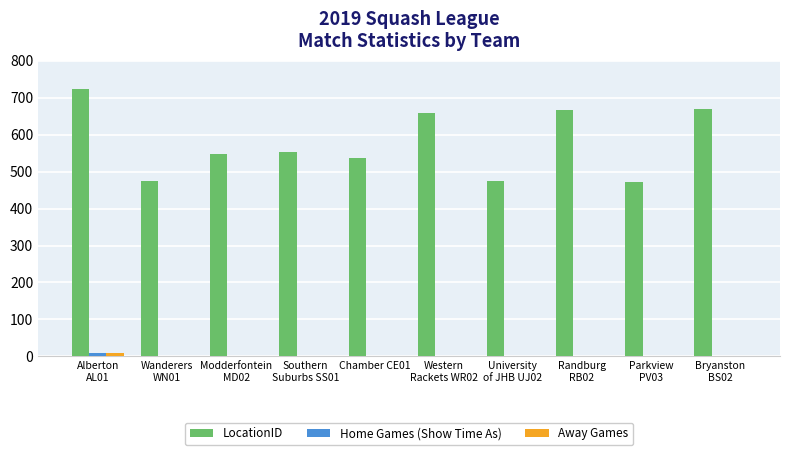

What is the average value of the Home Games (Show Time As) series?

2